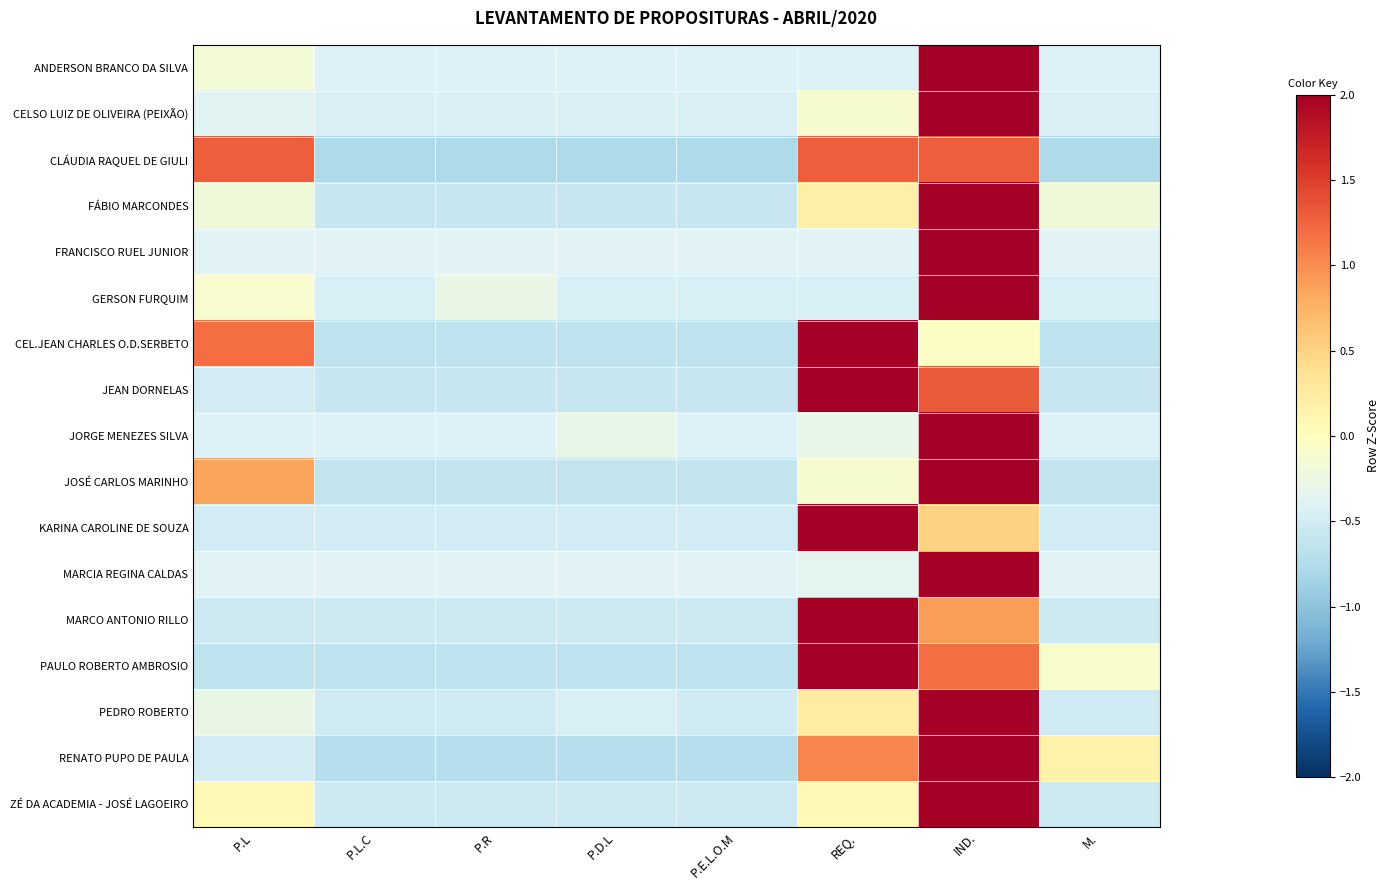

Which category has the lowest value across all series?

P.L.C